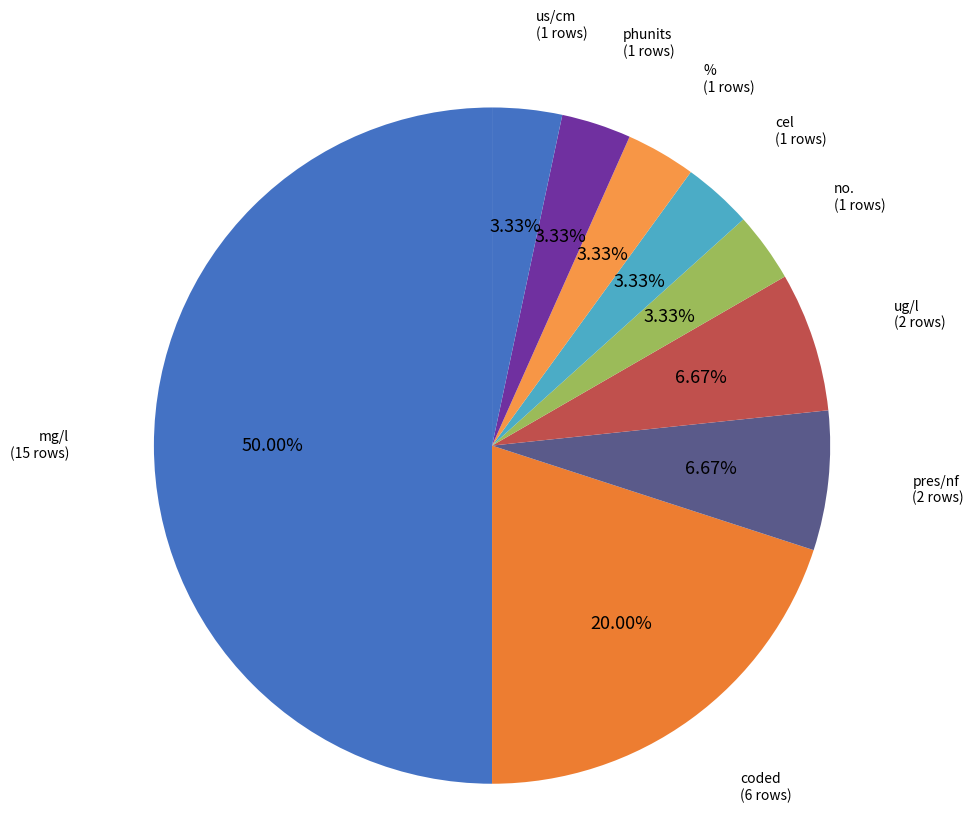

How many slices are in this pie chart?

9